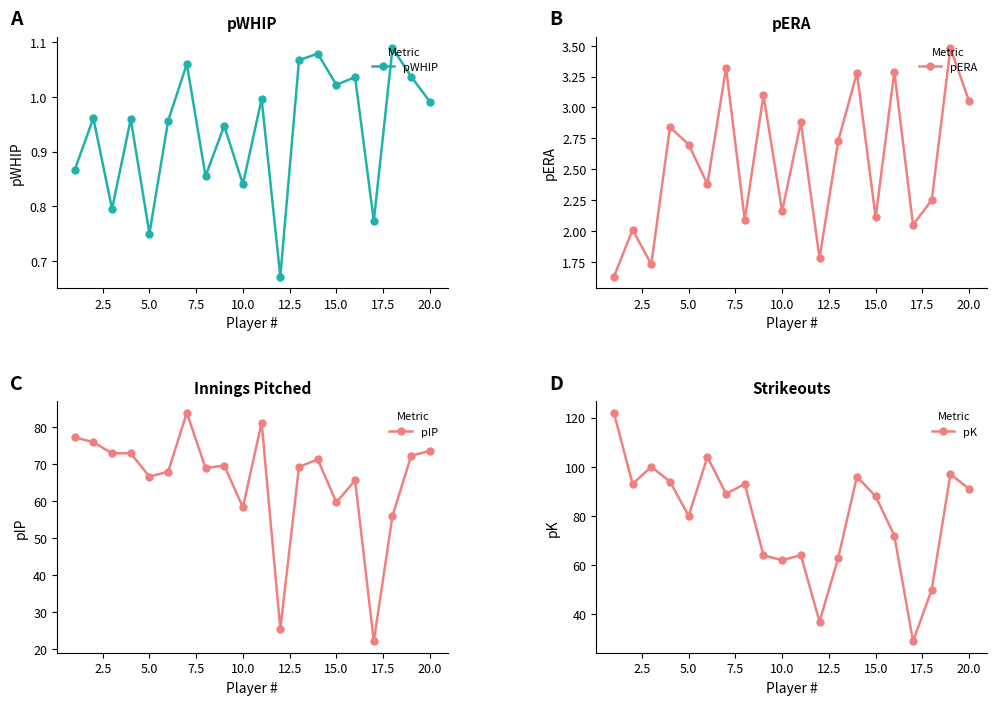

True or false: pERA and pWHIP intersect in this chart.

False